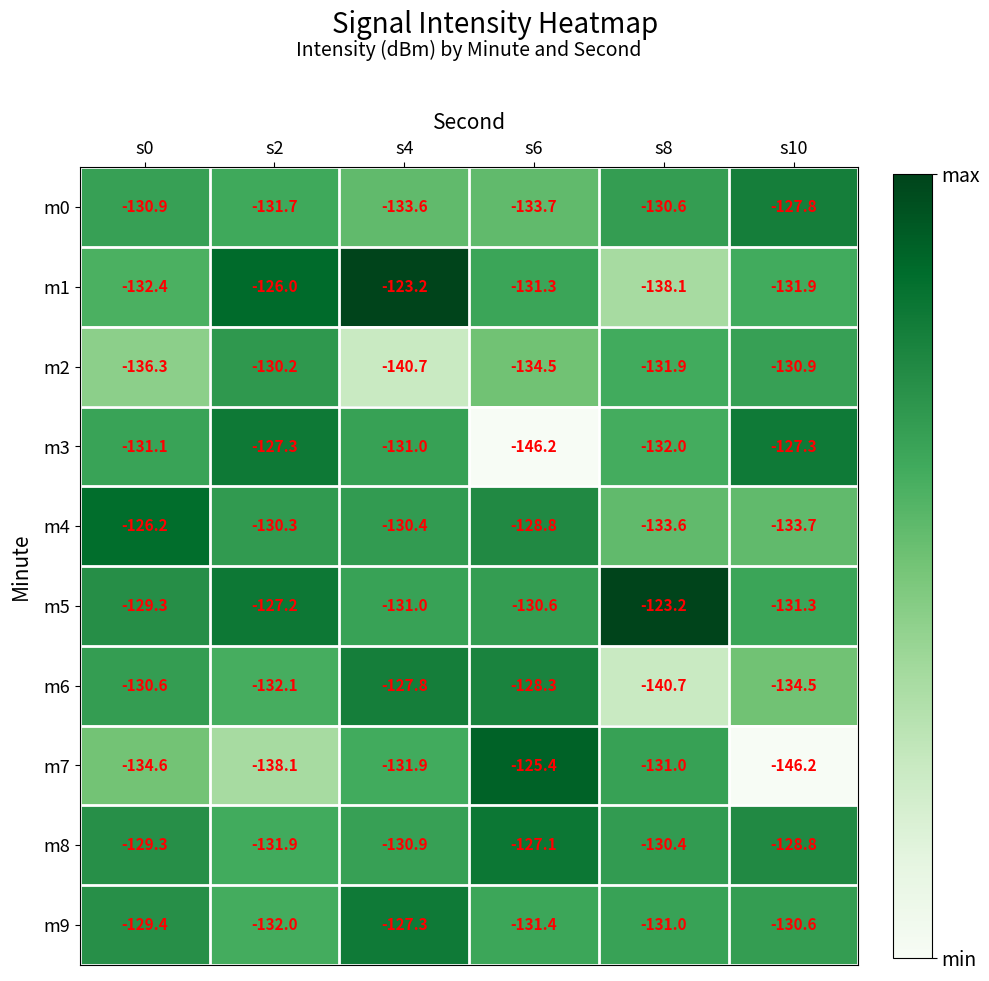

What is the average value of the m5 series?

-128.8